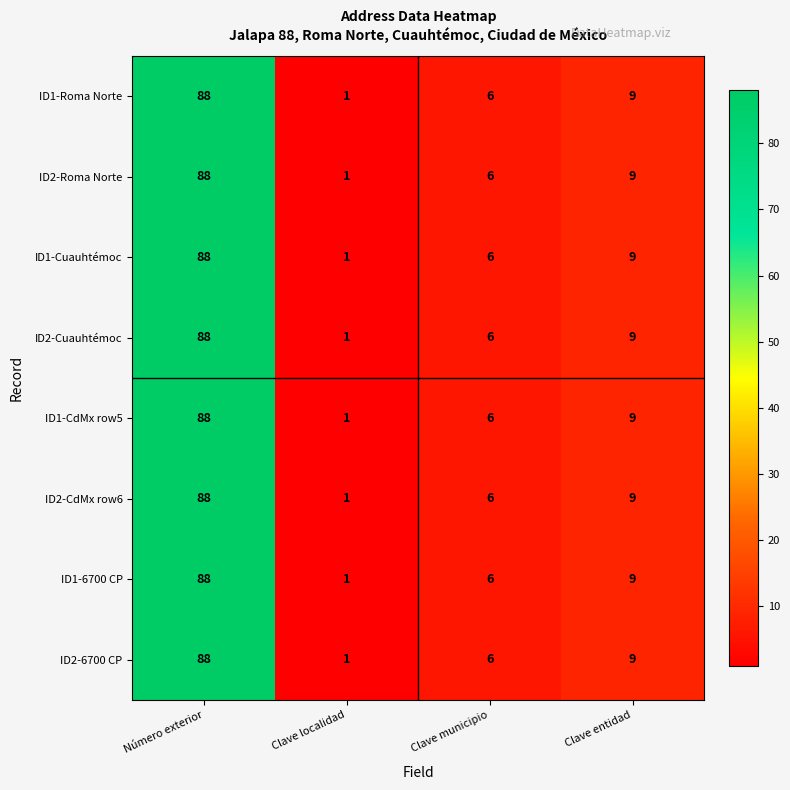

True or false: ID1-6700 CP has a value of 10 at Clave municipio.

False